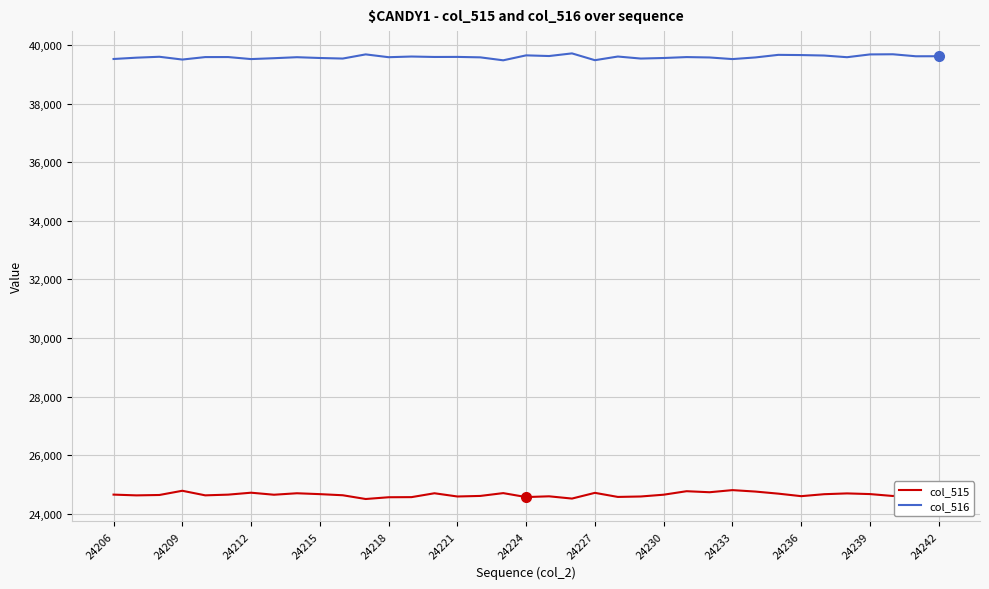

At how many categories does at least one series exceed 35783?

37